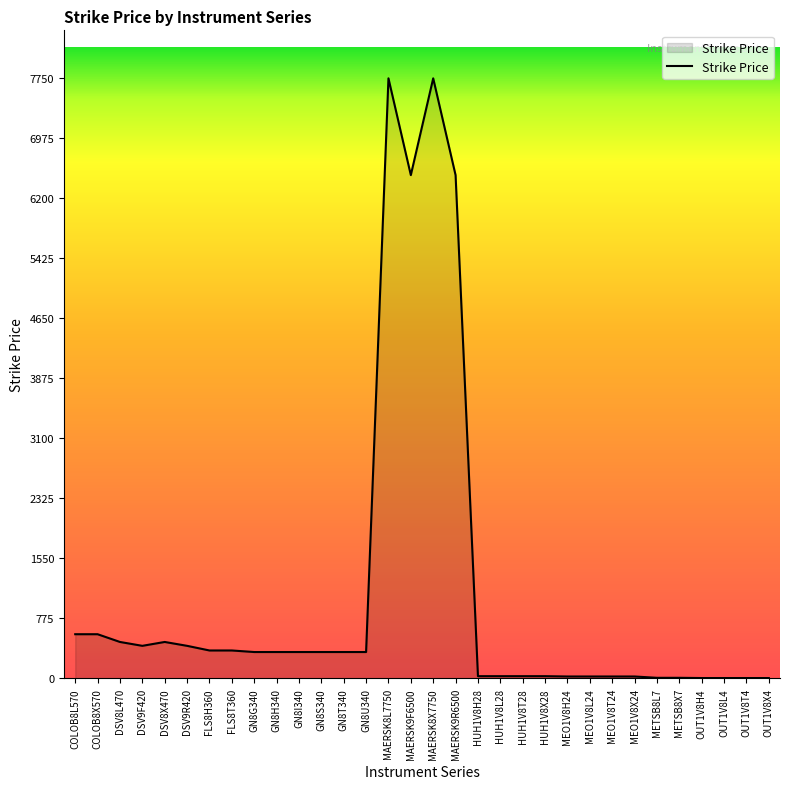

What is the greatest value displayed?

7750